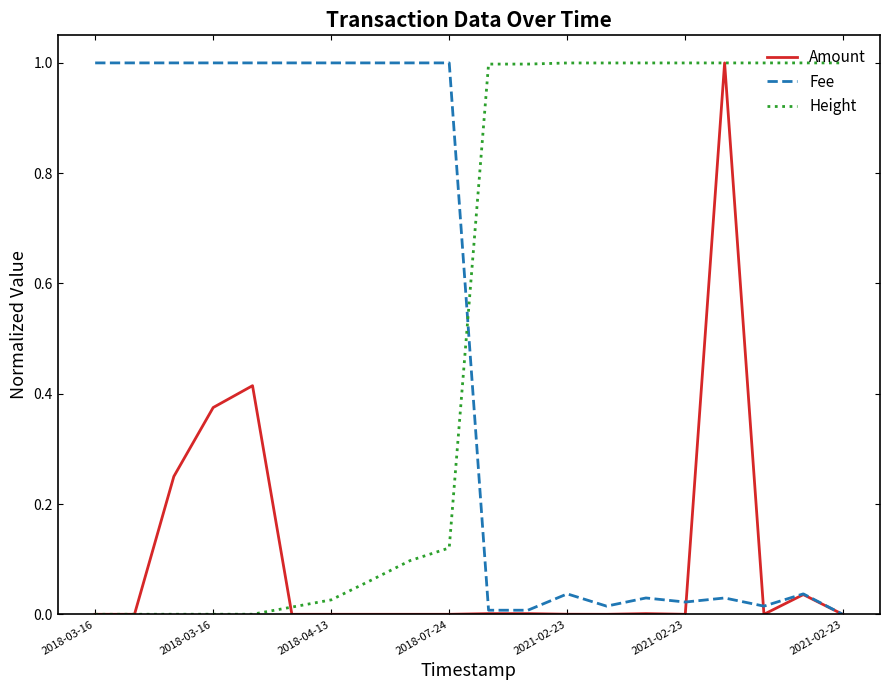

What is the greatest value displayed?

1.0